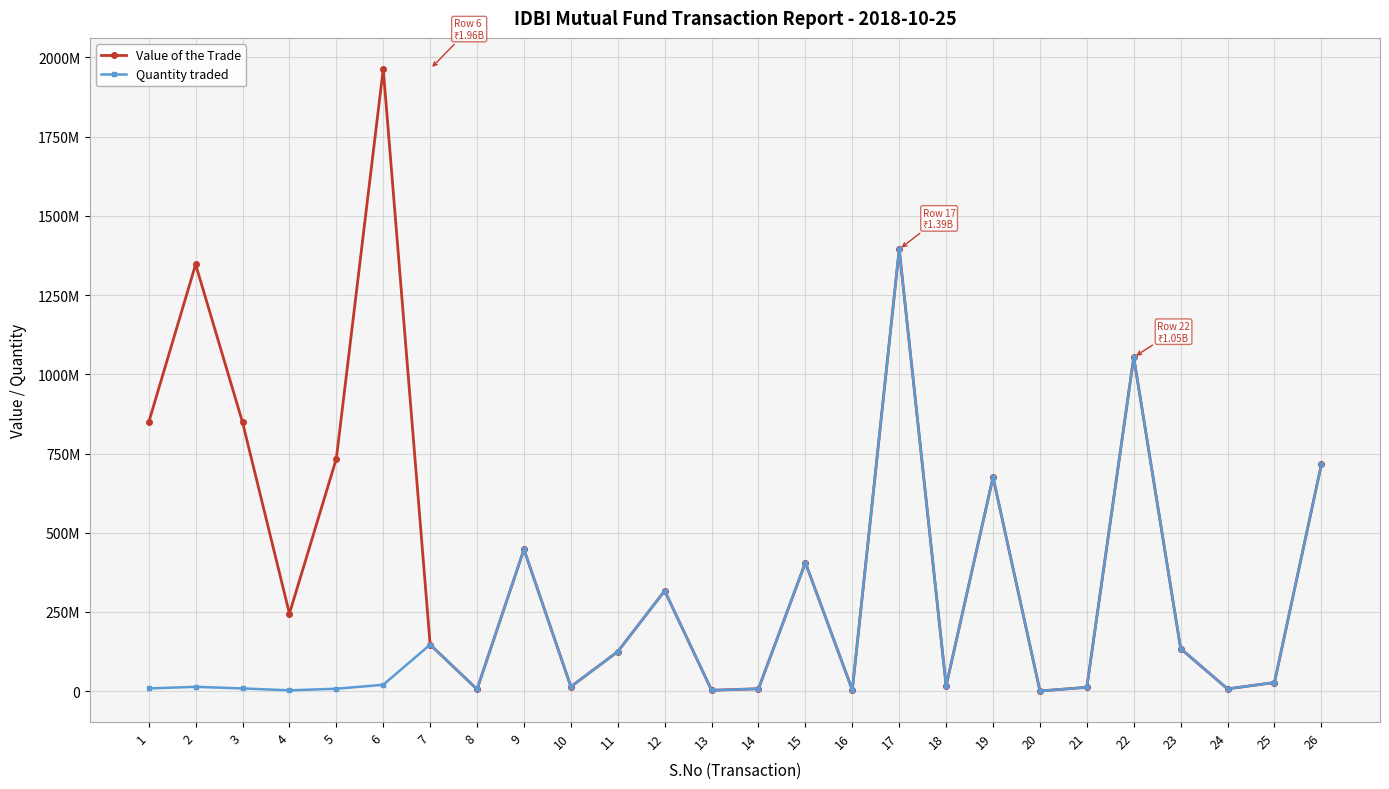

Which series has the largest total across all categories?

Value of the Trade